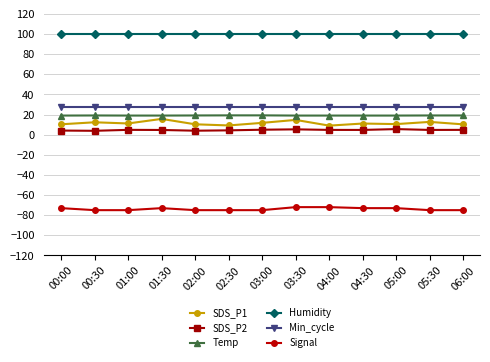

Which series has the largest range (max minus min)?

SDS_P1